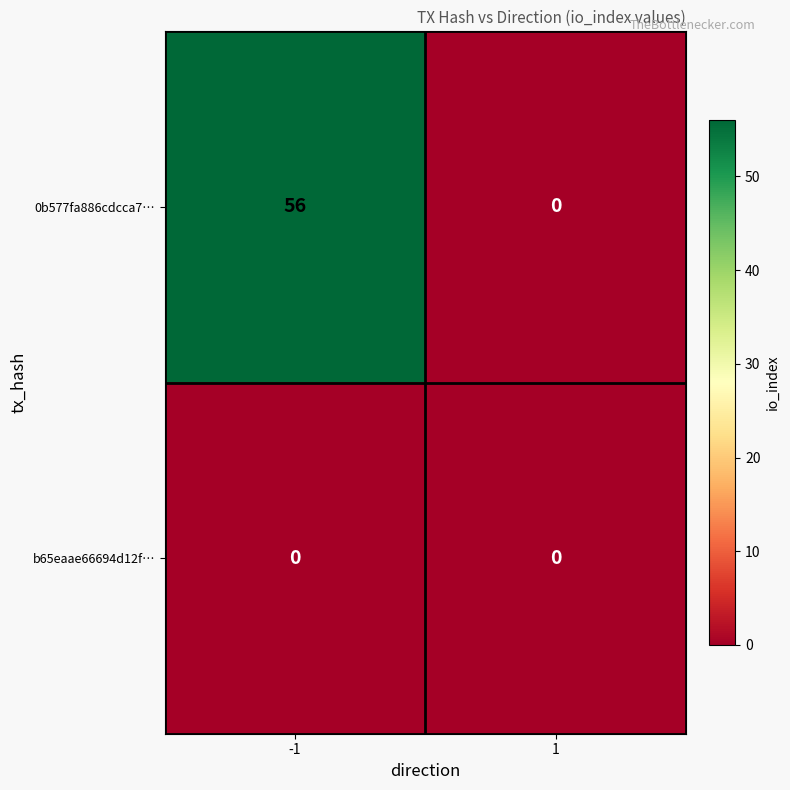

Rank the series by their average value, from lowest to highest.

b65eaae66694d12f…, 0b577fa886cdcca7…